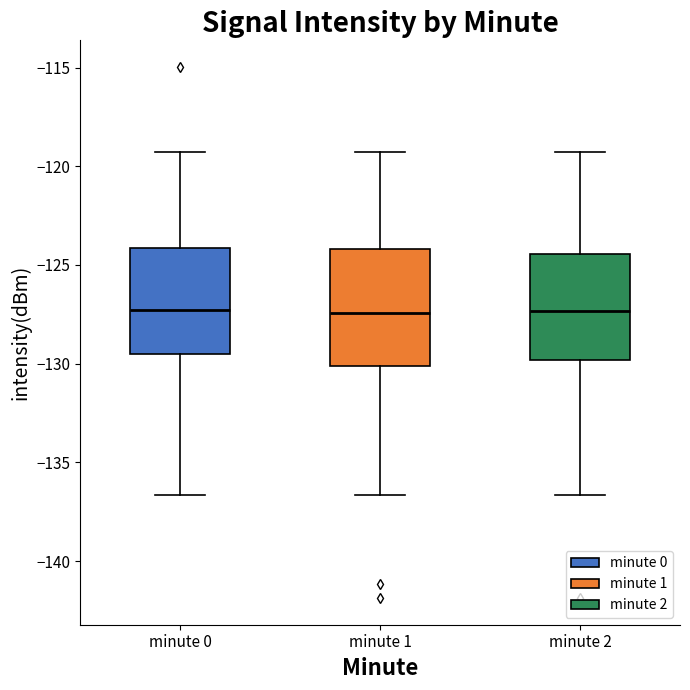

Where is the lower edge of the box for minute 0 on the y-axis? The values are not printed on the chart, so give them approximately, as read against the axis.

-129.5